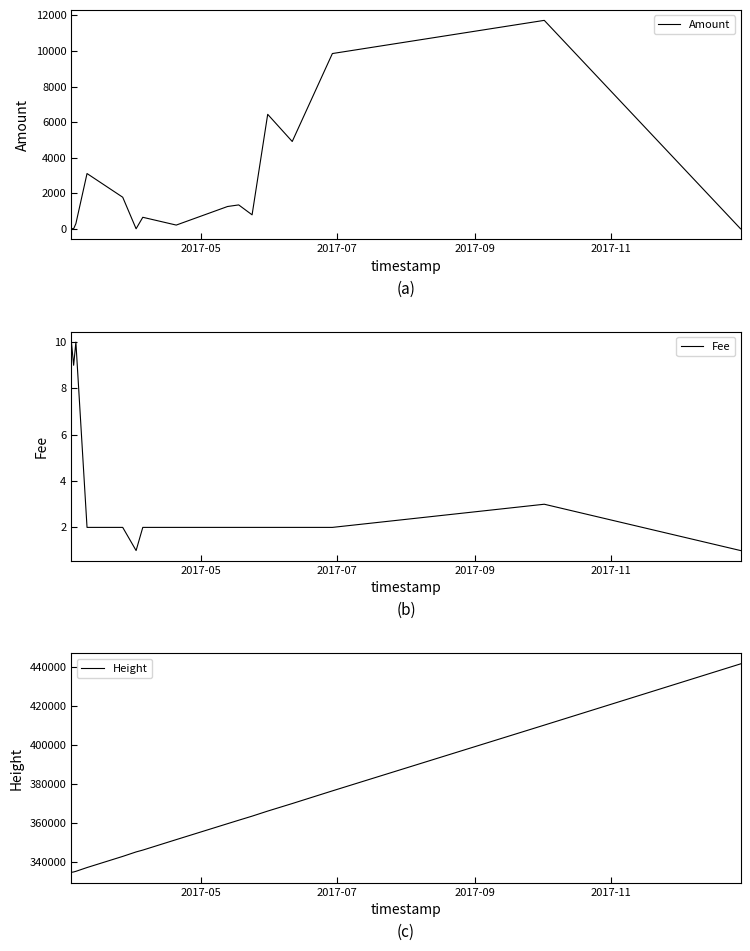

What is the value of the Height point at the 11th from the left?

363381.0